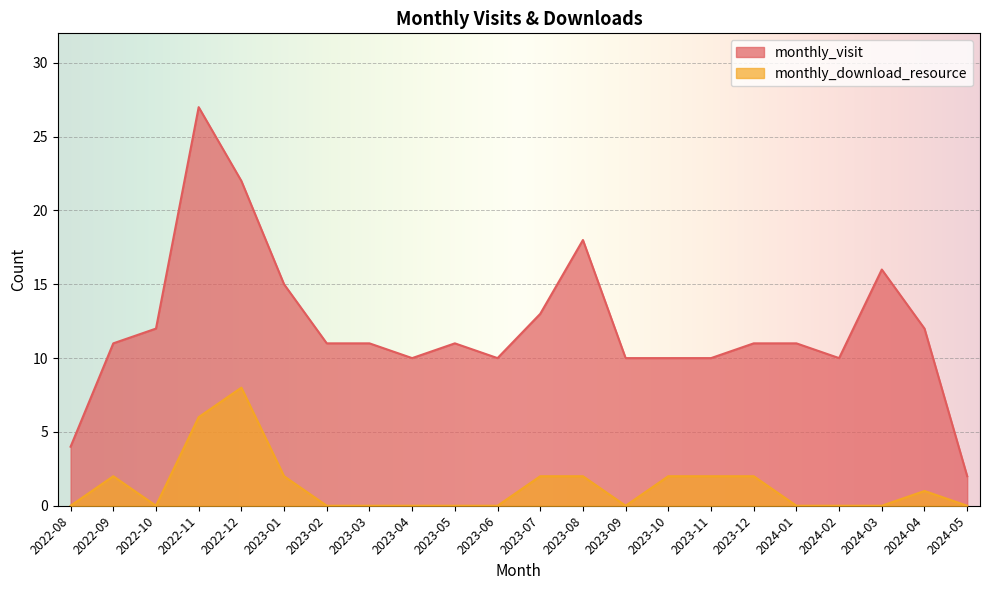

At which label does monthly_visit first exceed 11?

2022-10